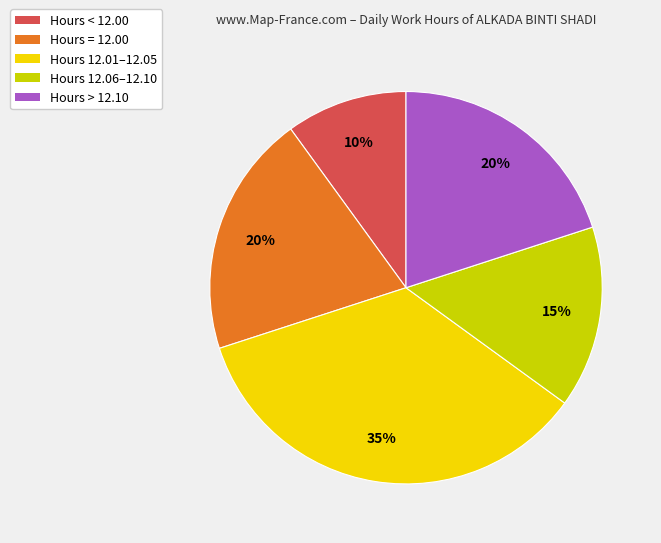

Between Hours > 12.10 and Hours 12.06–12.10, which is larger?

Hours > 12.10